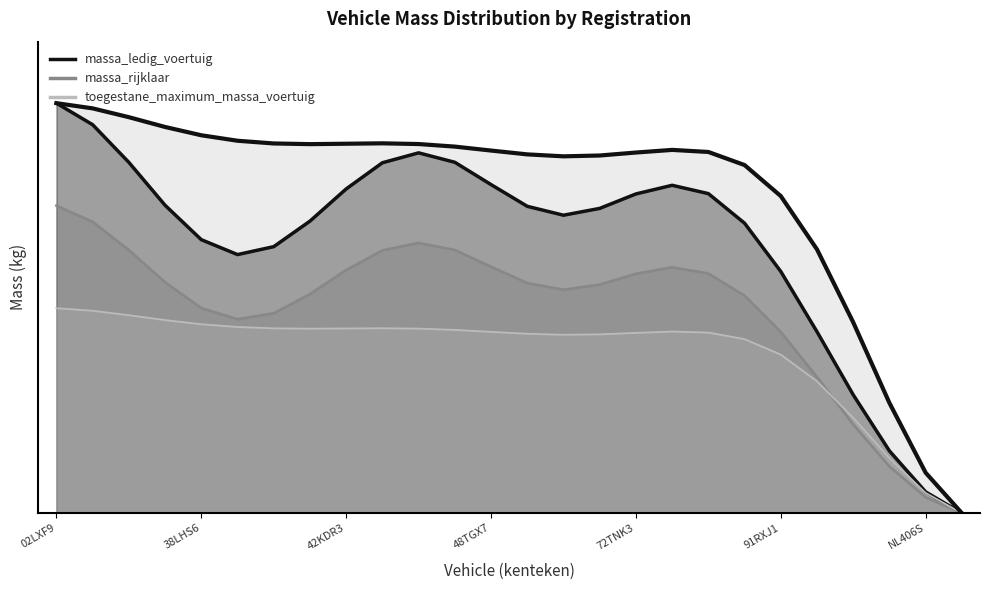

What is the difference between the maximum and minimum values?

1.0